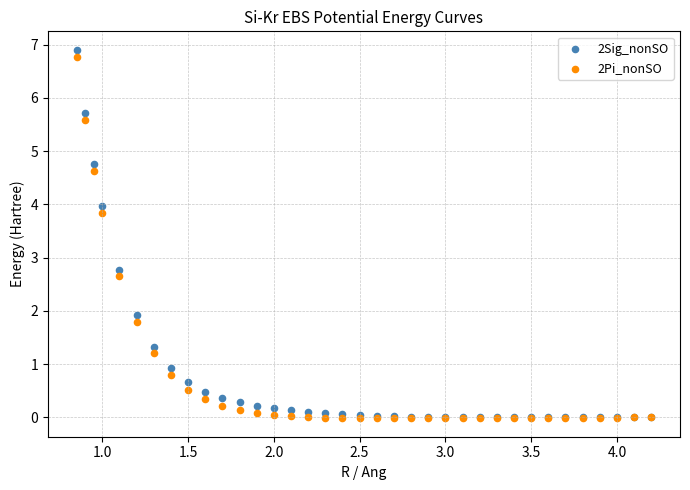

In the 2Sig_nonSO series, what Y value is closest to 3?

2.8